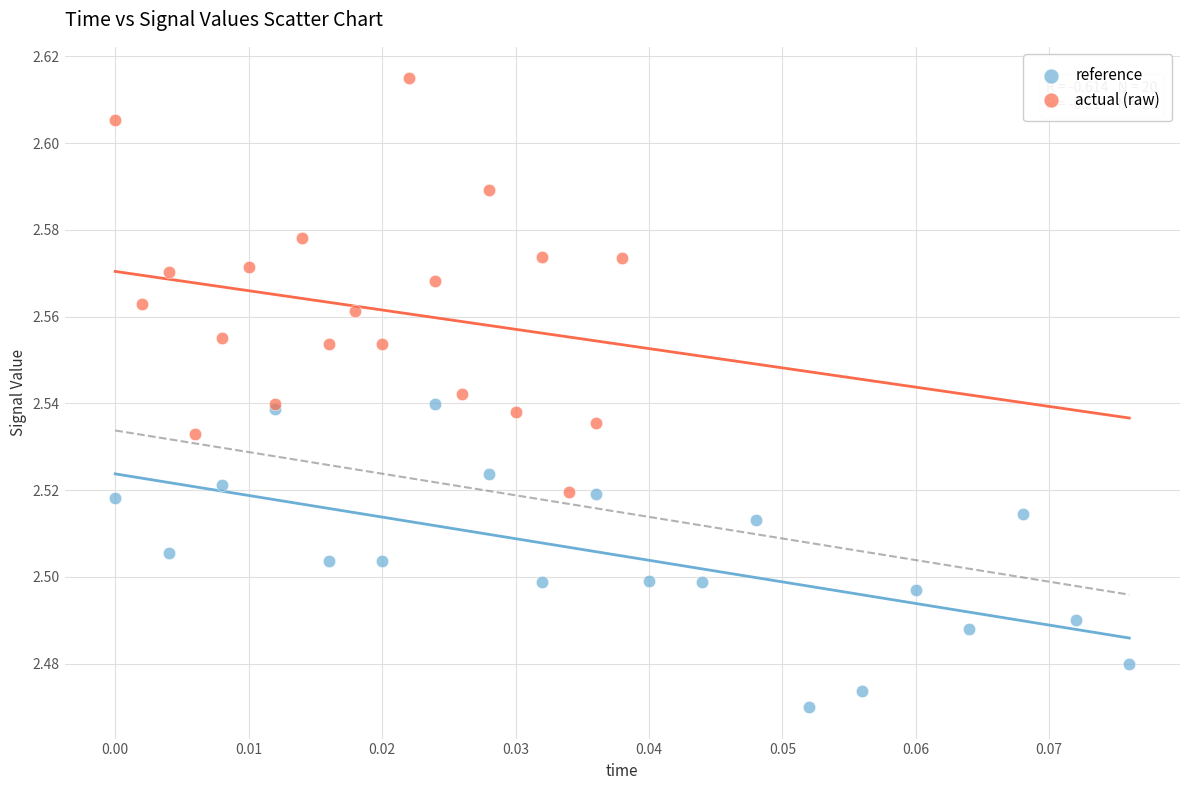

What are all the series names shown in the legend?

reference, actual (raw)